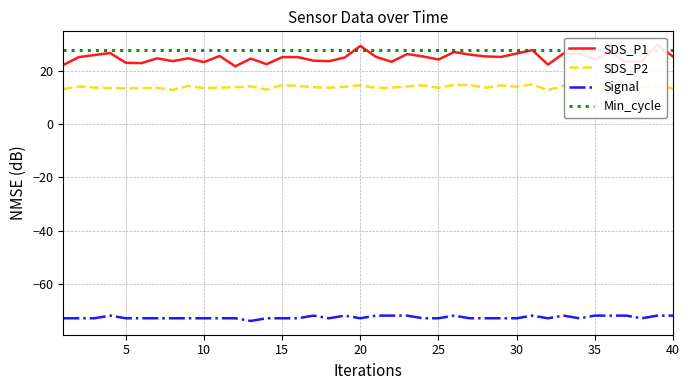

True or false: SDS_P2 and Signal cross at least once.

False